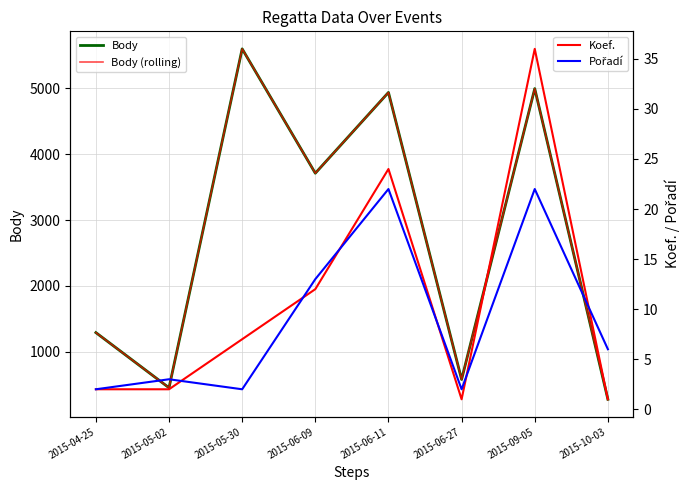

What is the label of the 8th point from the left?

2015-10-03